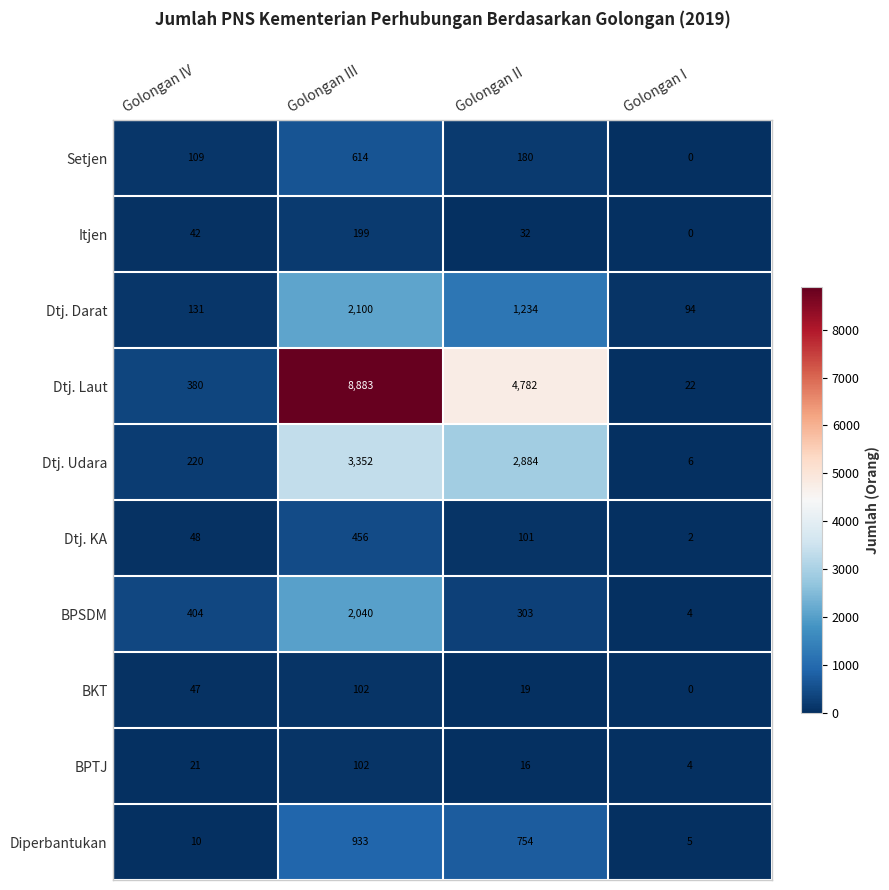

What is the difference between the Itjen values at Golongan I and Golongan IV?

42